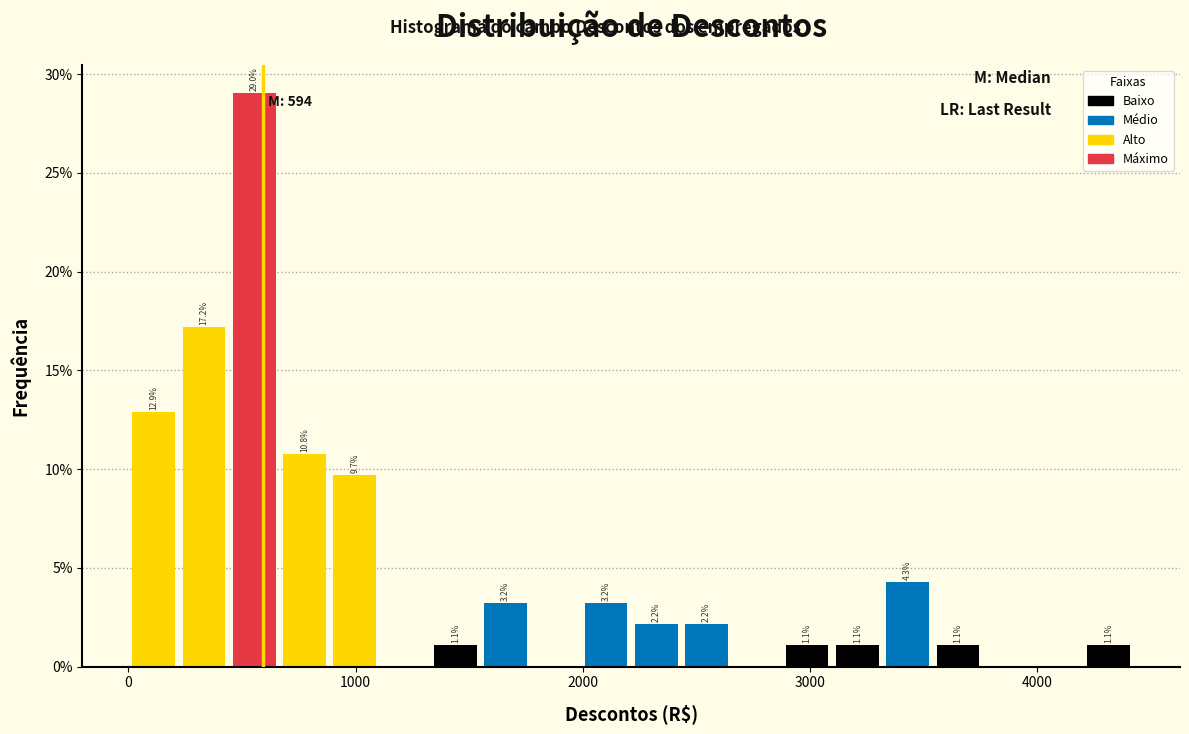

Around what value on the x-axis is the tallest bar? Give the approximate position of its centre, as read against the axis.

600